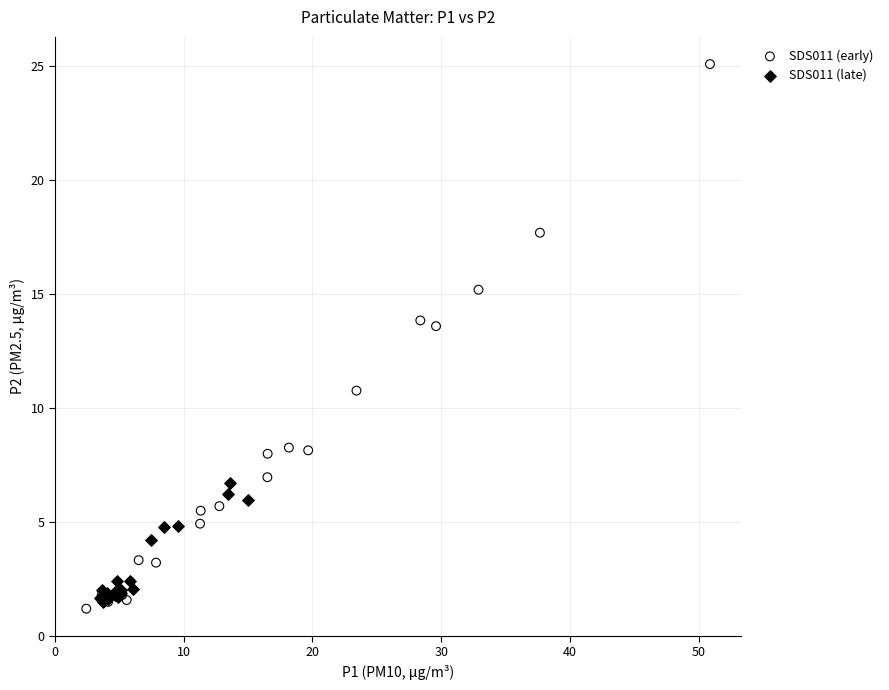

Which series contains the highest Y value?

SDS011 (early)